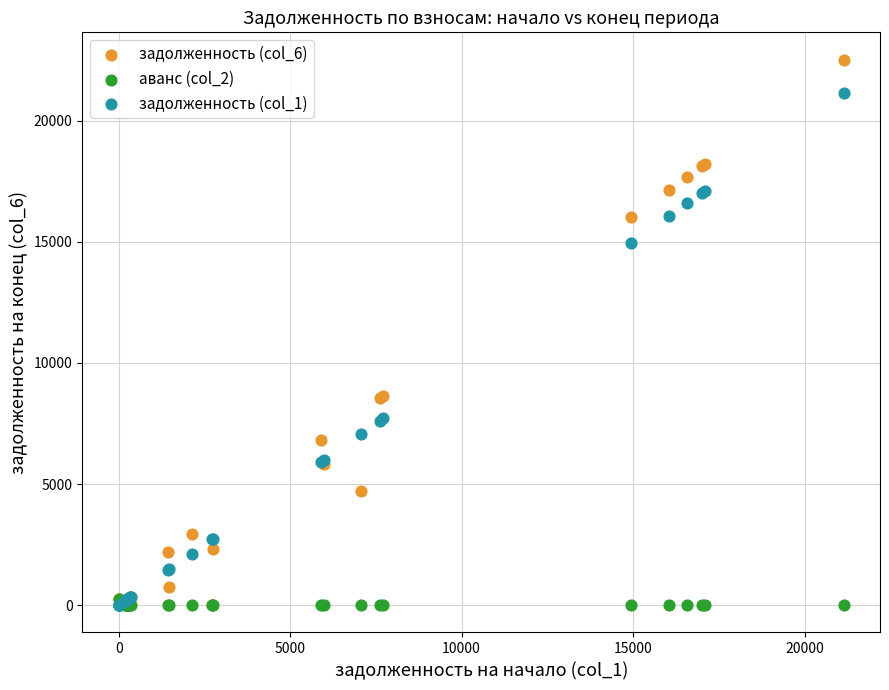

What are all the series names shown in the legend?

задолженность (col_6), аванс (col_2), задолженность (col_1)